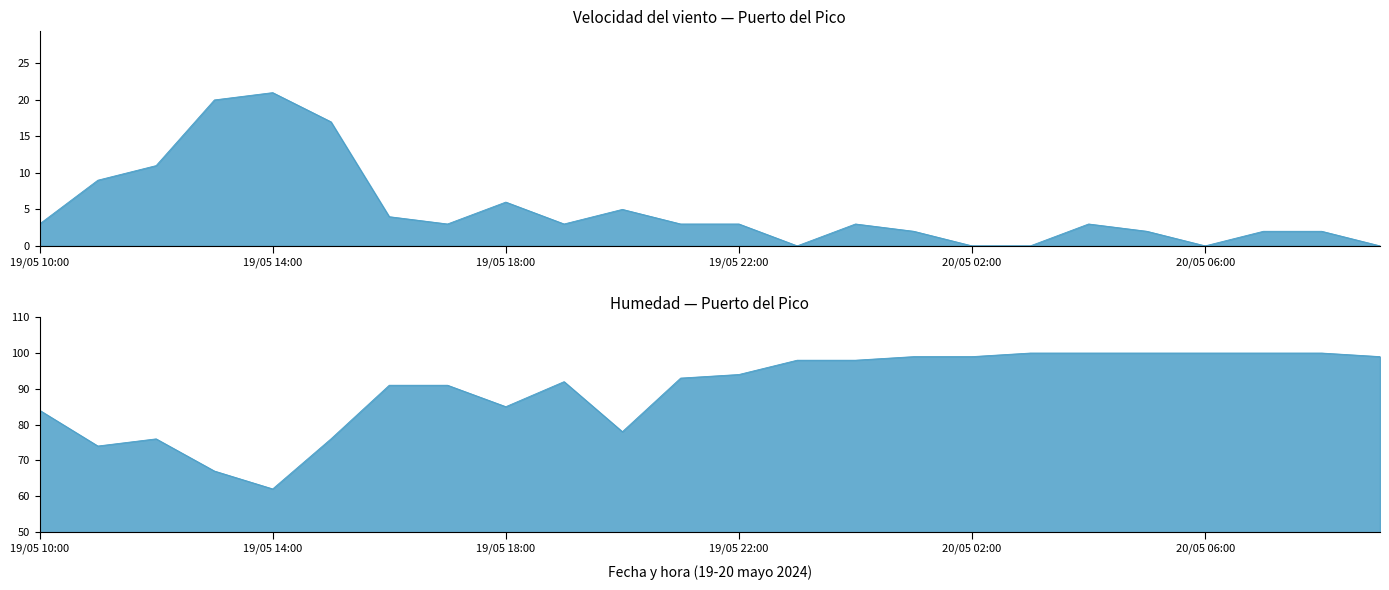

Which label corresponds to the smallest value in the chart?

19/05 23:00